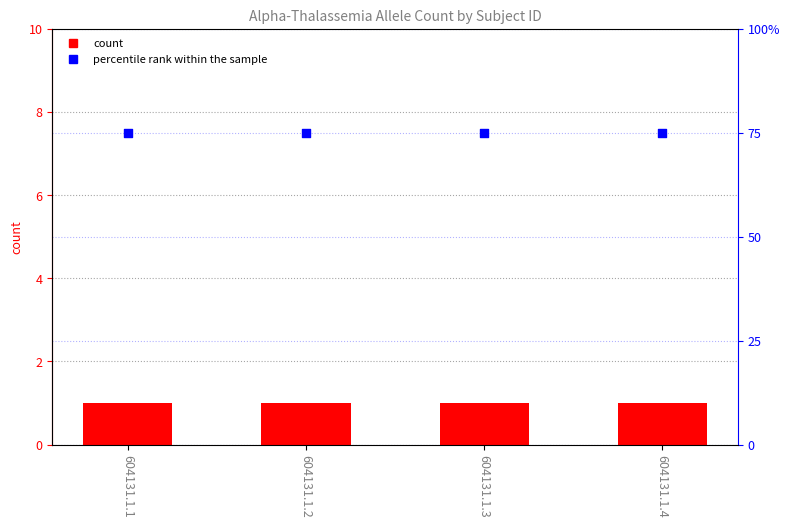

Which series contains the highest Y value?

percentile rank within the sample